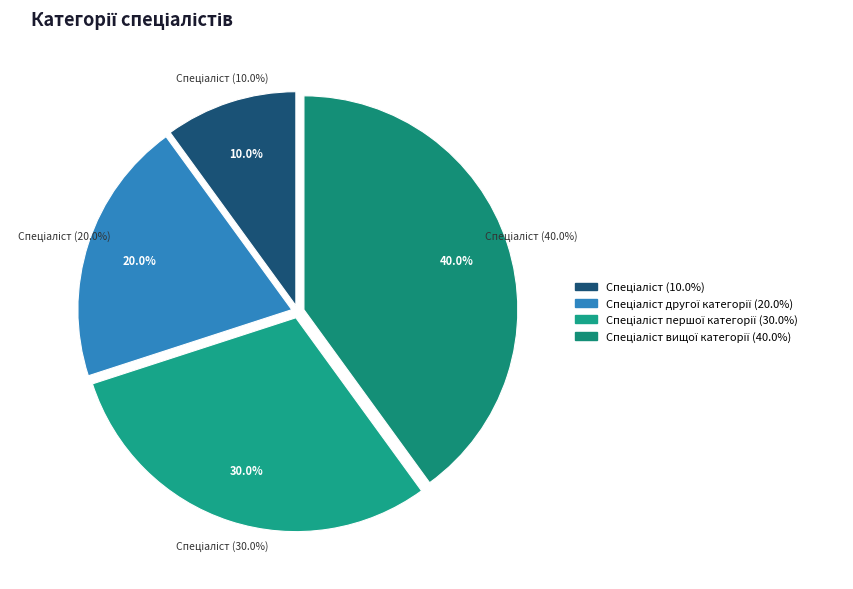

The Спеціаліст slice represents 16% of the pie. True or false?

False